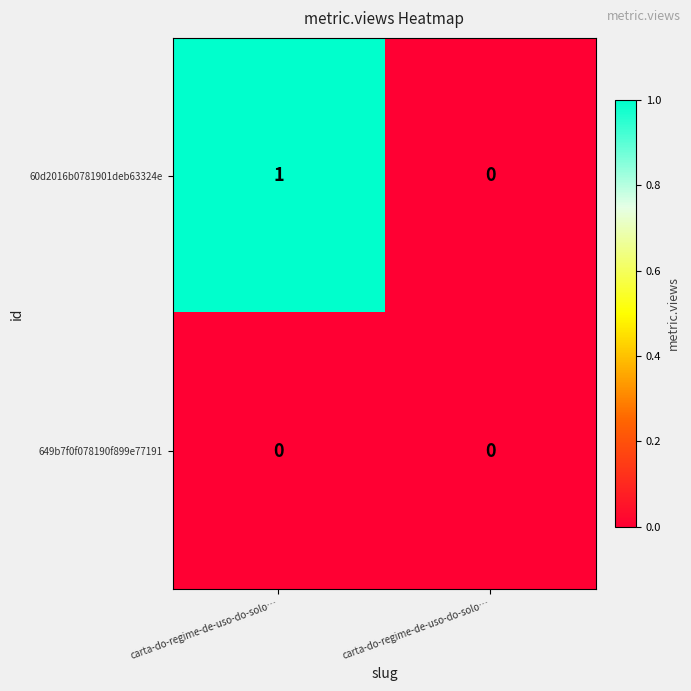

How many positive values does the 60d2016b0781901deb63324e series have?

1